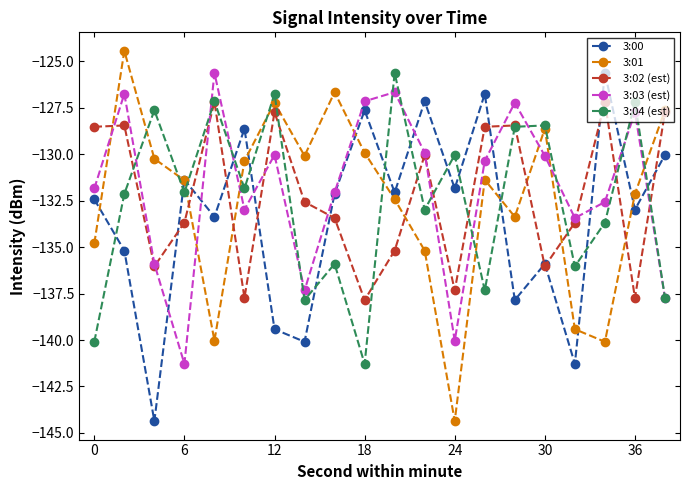

In 3:00, how many points are lower than both neighbors (excluding endpoints)?

8